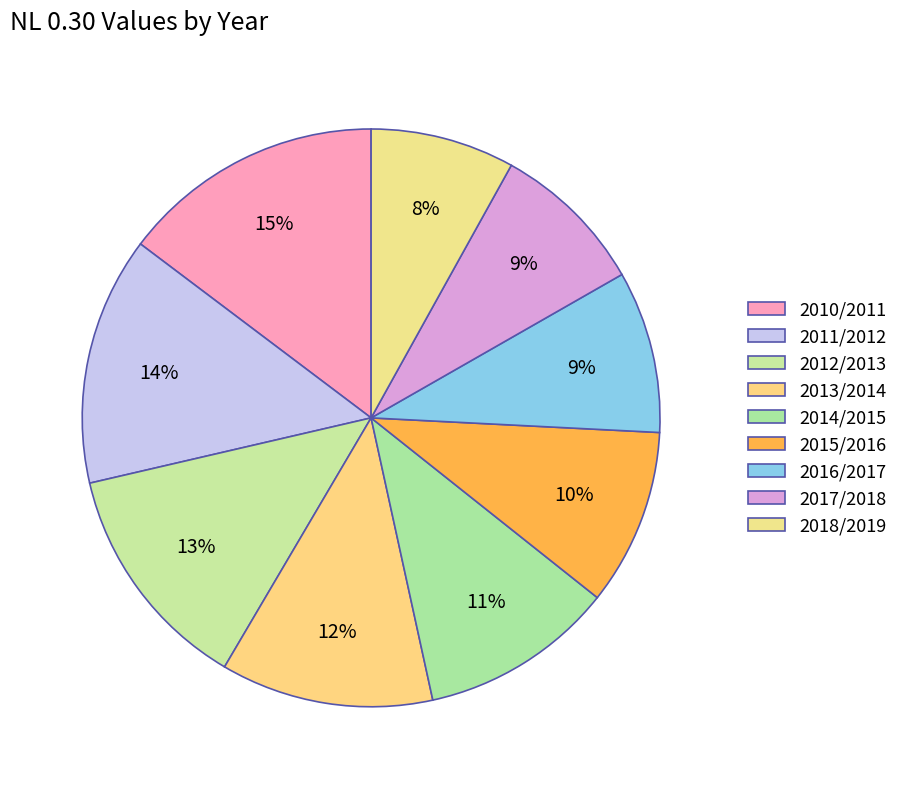

What is the largest slice in the pie chart?

2010/2011